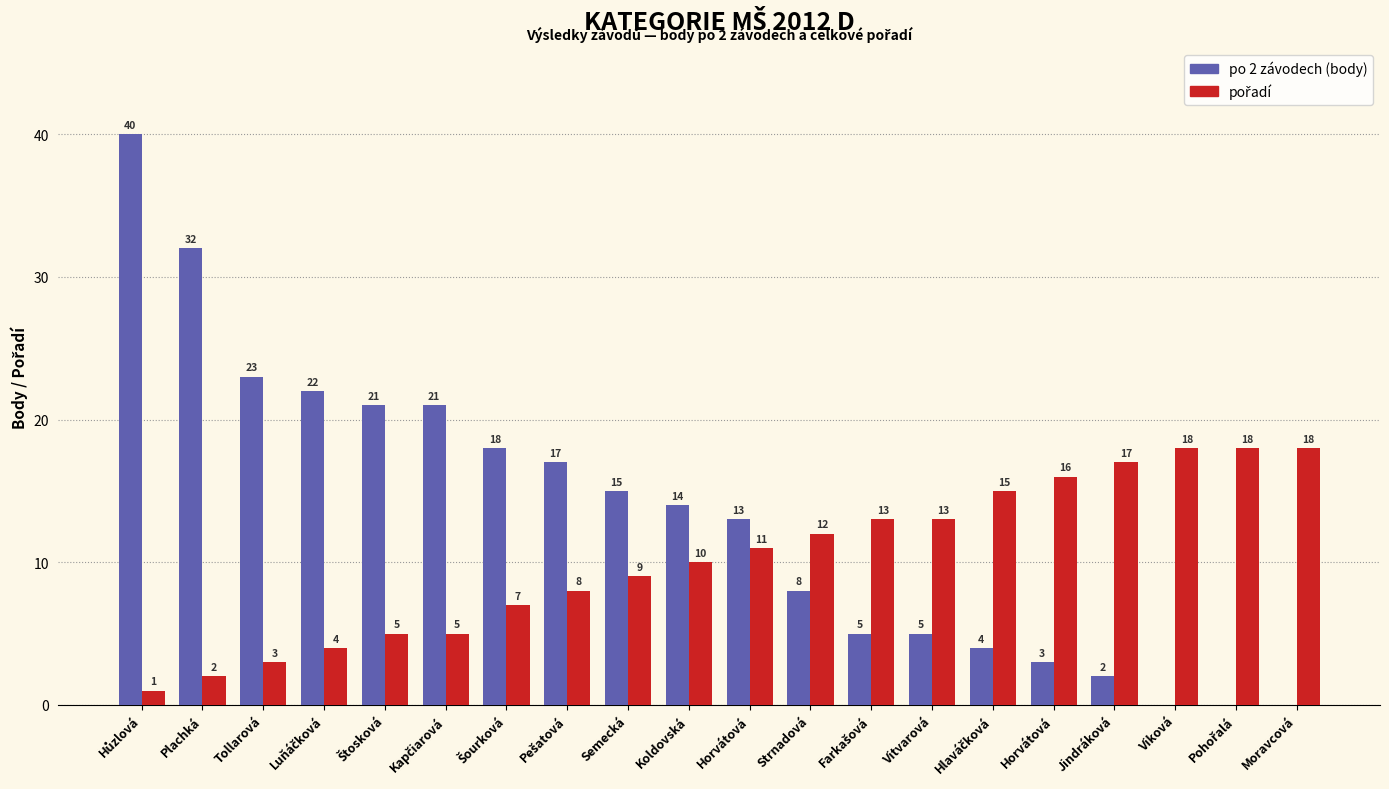

Are the bars grouped side by side (vs. stacked)?

Yes